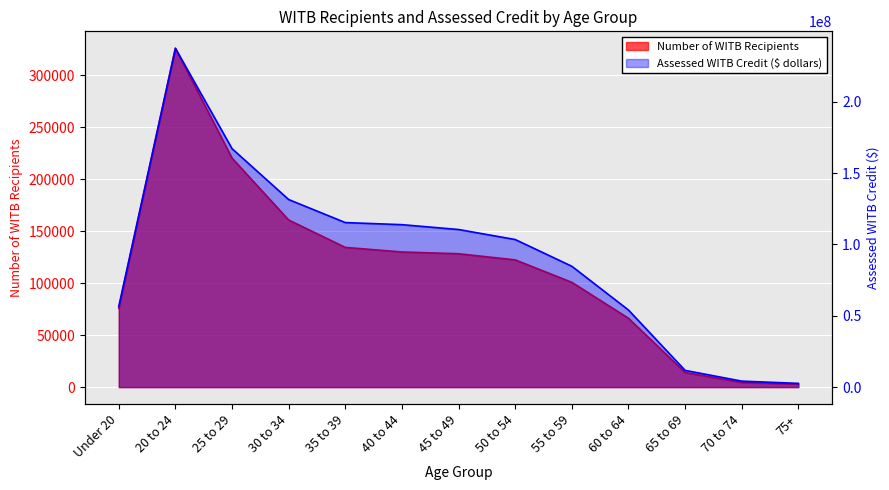

What is the value of the Assessed WITB Credit ($ dollars) point at the 9th from the left?

84738000